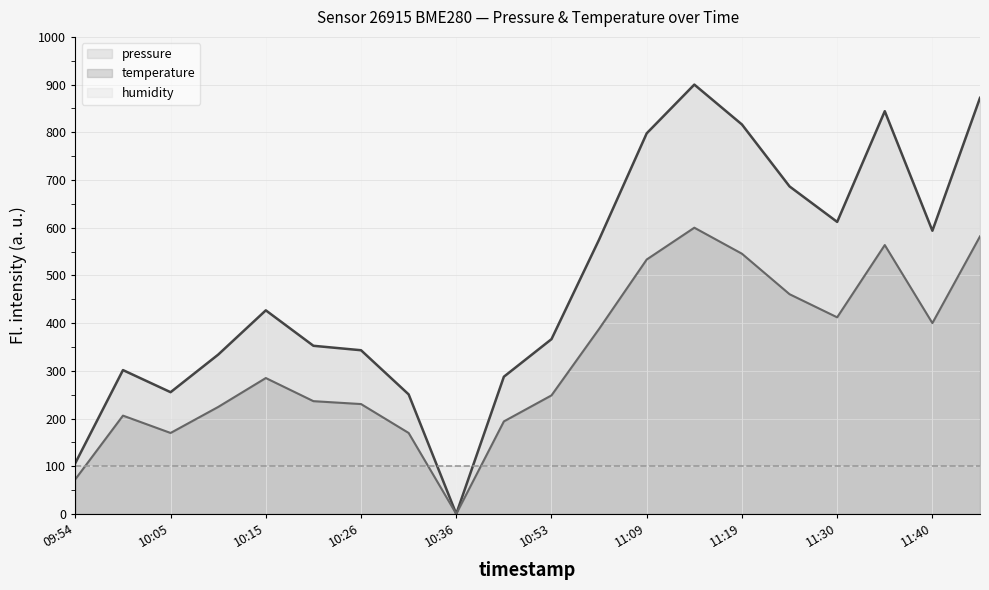

What is the total value across all series at 11:09?

1431.2